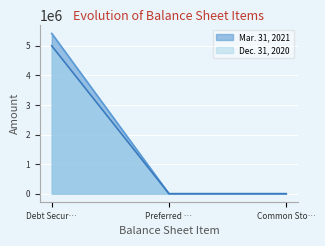

Between Debt Secur… and Common Sto…, which series saw the biggest shift?

Mar. 31, 2021